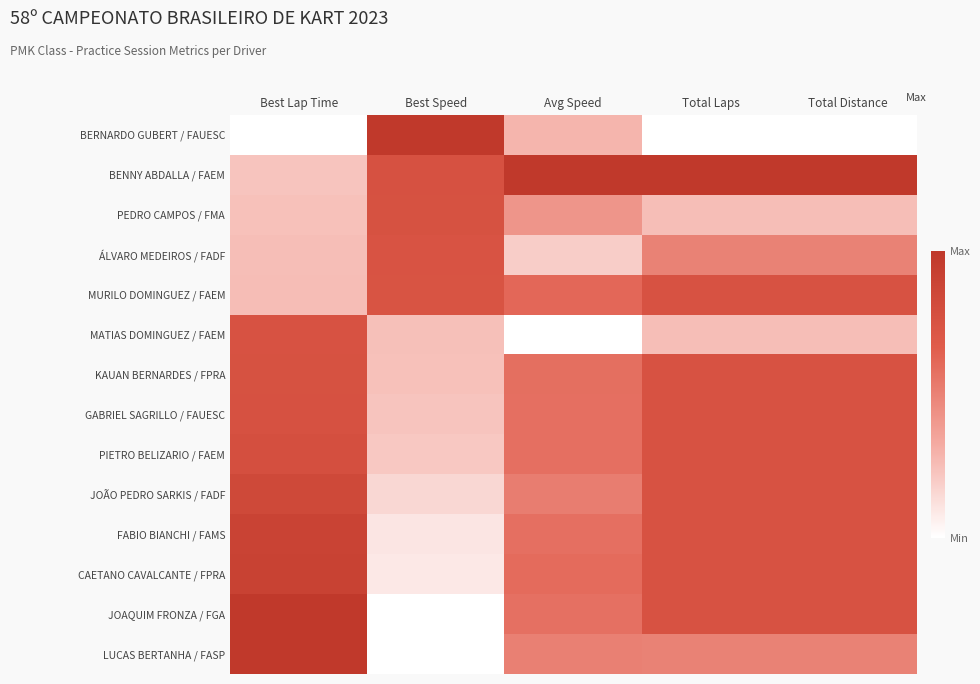

Reading right to left, what are all the values shown in this chart?

BERNARDO GUBERT / FAUESC: Total Distance=0.0	Total Laps=0.0	Avg Speed=0.3	Best Speed=1.0	Best Lap Time=0.0
BENNY ABDALLA / FAEM: Total Distance=1.0	Total Laps=1.0	Avg Speed=1.0	Best Speed=0.8	Best Lap Time=0.2
PEDRO CAMPOS / FMA: Total Distance=0.3	Total Laps=0.2	Avg Speed=0.4	Best Speed=0.8	Best Lap Time=0.2
ÁLVARO MEDEIROS / FADF: Total Distance=0.5	Total Laps=0.5	Avg Speed=0.2	Best Speed=0.7	Best Lap Time=0.3
MURILO DOMINGUEZ / FAEM: Total Distance=0.8	Total Laps=0.8	Avg Speed=0.6	Best Speed=0.7	Best Lap Time=0.3
MATIAS DOMINGUEZ / FAEM: Total Distance=0.3	Total Laps=0.2	Avg Speed=0.0	Best Speed=0.2	Best Lap Time=0.8
KAUAN BERNARDES / FPRA: Total Distance=0.8	Total Laps=0.8	Avg Speed=0.6	Best Speed=0.2	Best Lap Time=0.8
GABRIEL SAGRILLO / FAUESC: Total Distance=0.8	Total Laps=0.8	Avg Speed=0.6	Best Speed=0.2	Best Lap Time=0.8
PIETRO BELIZARIO / FAEM: Total Distance=0.8	Total Laps=0.8	Avg Speed=0.6	Best Speed=0.2	Best Lap Time=0.8
JOÃO PEDRO SARKIS / FADF: Total Distance=0.8	Total Laps=0.8	Avg Speed=0.5	Best Speed=0.2	Best Lap Time=0.8
FABIO BIANCHI / FAMS: Total Distance=0.8	Total Laps=0.8	Avg Speed=0.6	Best Speed=0.1	Best Lap Time=0.9
CAETANO CAVALCANTE / FPRA: Total Distance=0.8	Total Laps=0.8	Avg Speed=0.6	Best Speed=0.1	Best Lap Time=0.9
JOAQUIM FRONZA / FGA: Total Distance=0.8	Total Laps=0.8	Avg Speed=0.6	Best Speed=0.0	Best Lap Time=1.0
LUCAS BERTANHA / FASP: Total Distance=0.5	Total Laps=0.5	Avg Speed=0.5	Best Speed=0.0	Best Lap Time=1.0